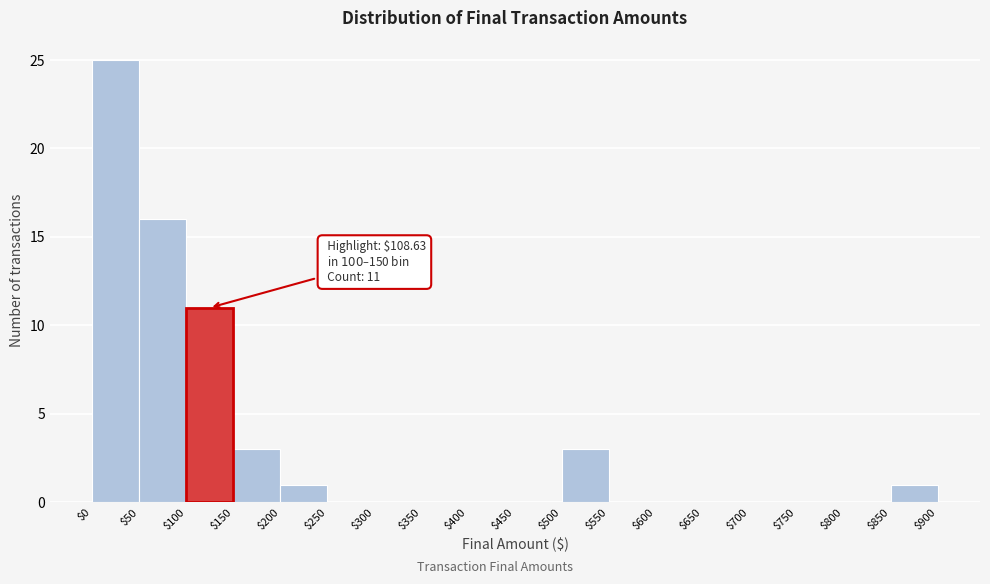

Over which range of the x-axis is the bar tallest?

$0 to $50